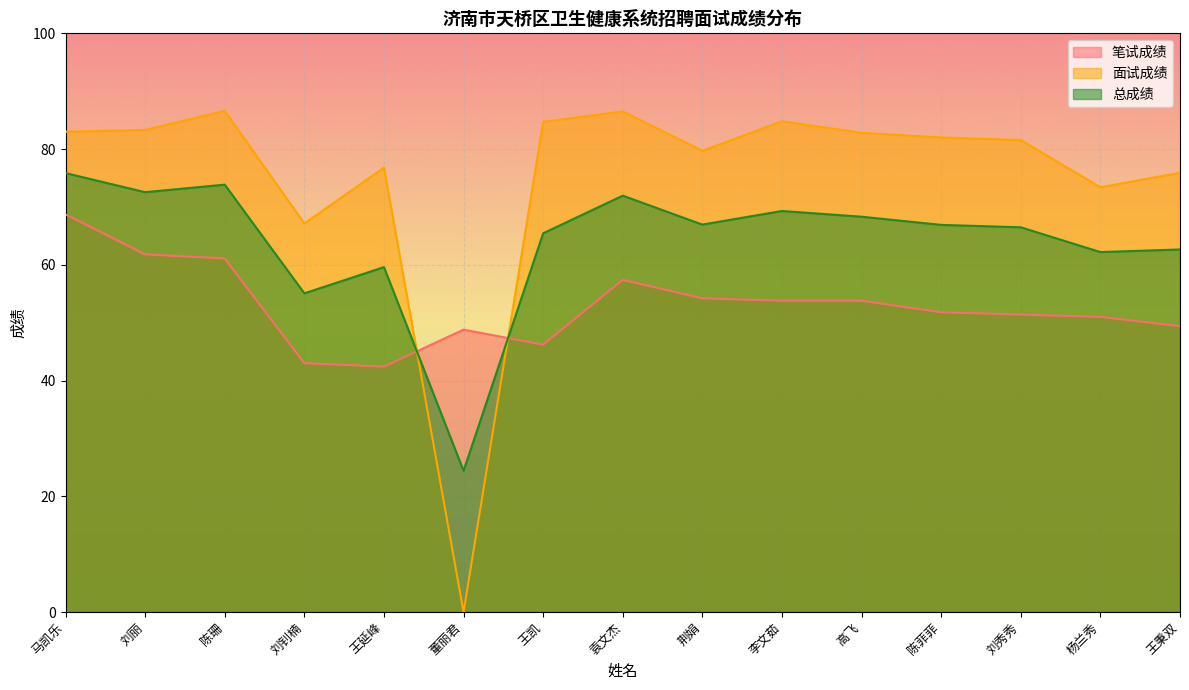

What position from the right is 王秉双?

1